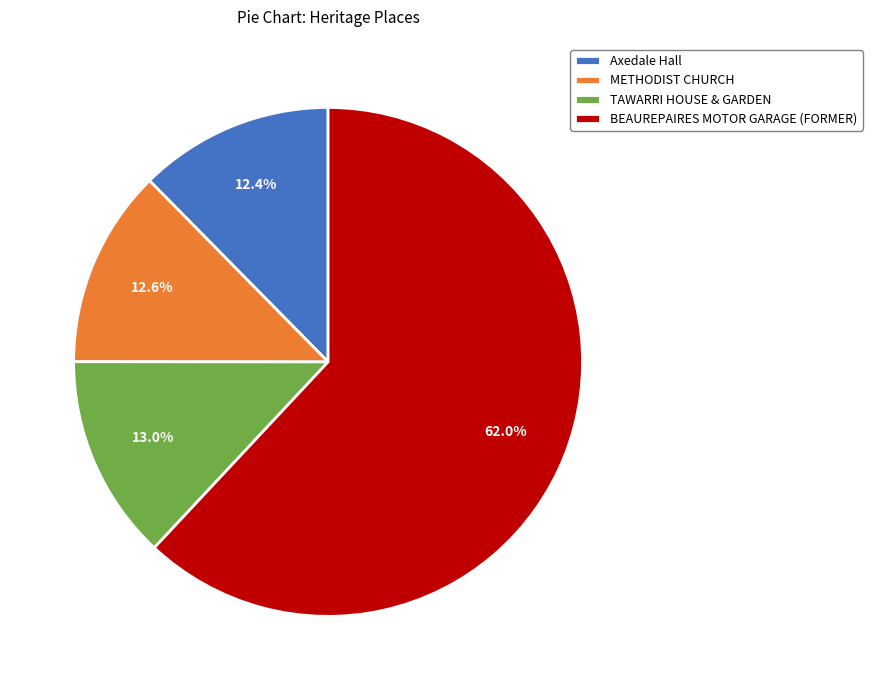

Which has a higher value, Axedale Hall or TAWARRI HOUSE & GARDEN?

TAWARRI HOUSE & GARDEN